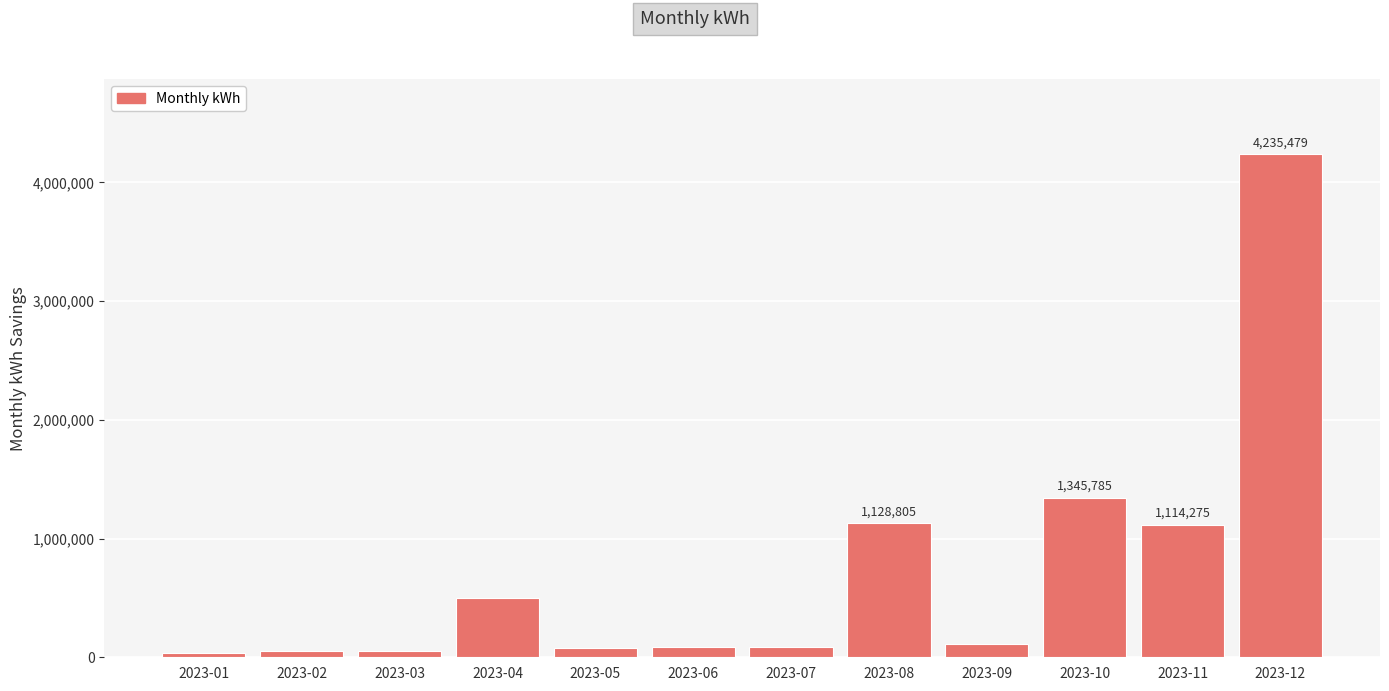

What is the value of the 8th bar from the left?

1128805.9